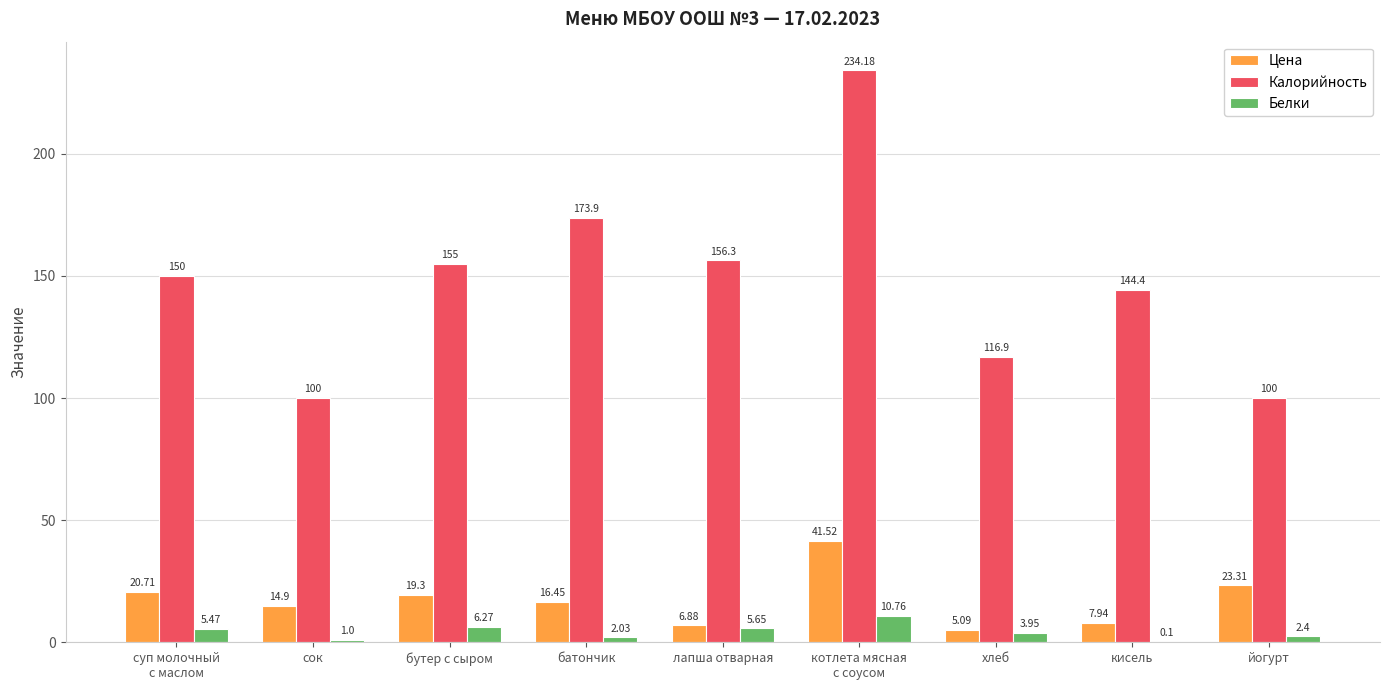

Which series has the largest total across all categories?

Калорийность